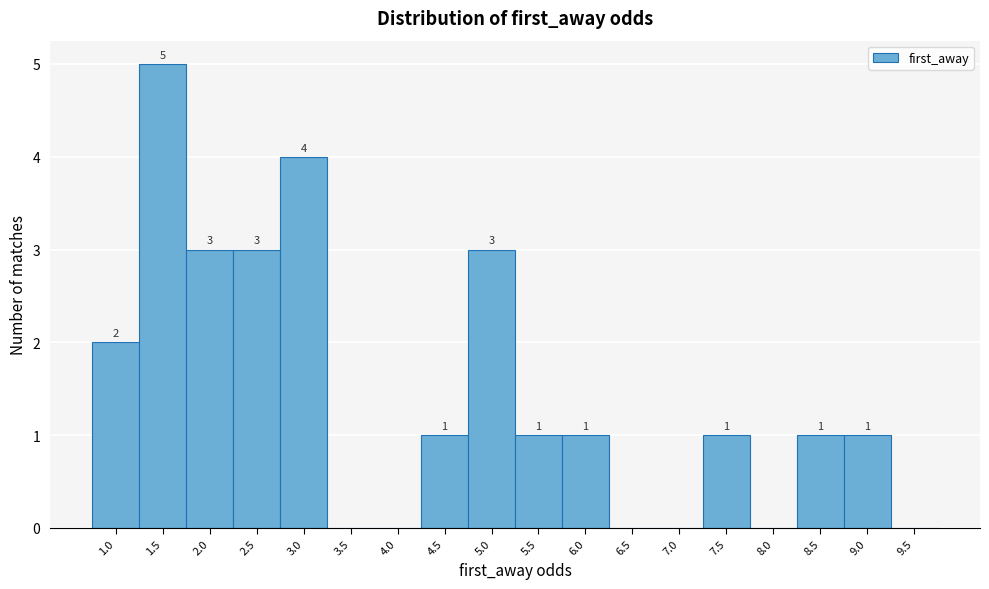

Reading right to left, list all the values displayed in this chart.

9.5=0	9.0=1	8.5=1	8.0=0	7.5=1	7.0=0	6.5=0	6.0=1	5.5=1	5.0=3	4.5=1	4.0=0	3.5=0	3.0=4	2.5=3	2.0=3	1.5=5	1.0=2